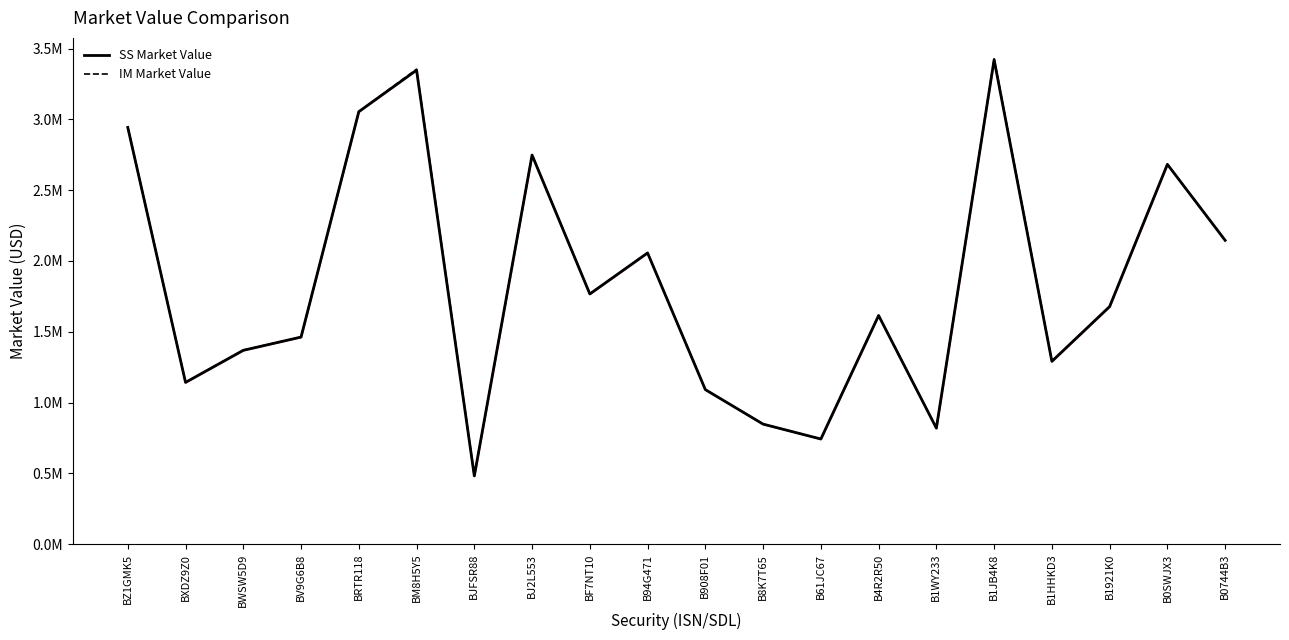

True or false: SS Market Value has more than 1 points higher than both neighbors.

True